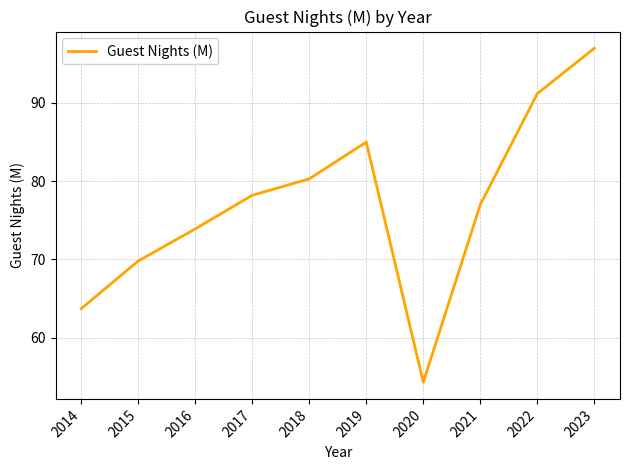

At which category does the data reach its first local peak?

2019